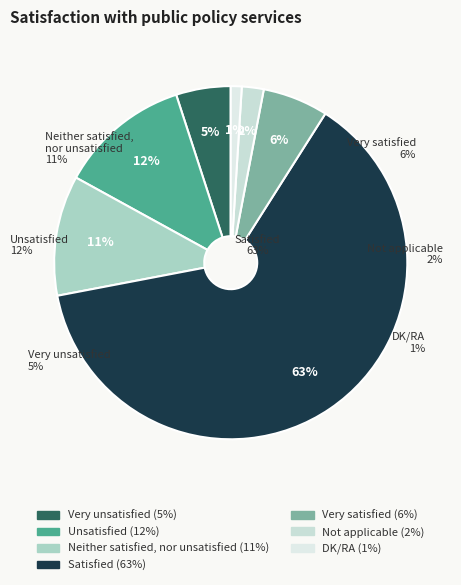

What is the change in value from Unsatisfied to Satisfied?

+51